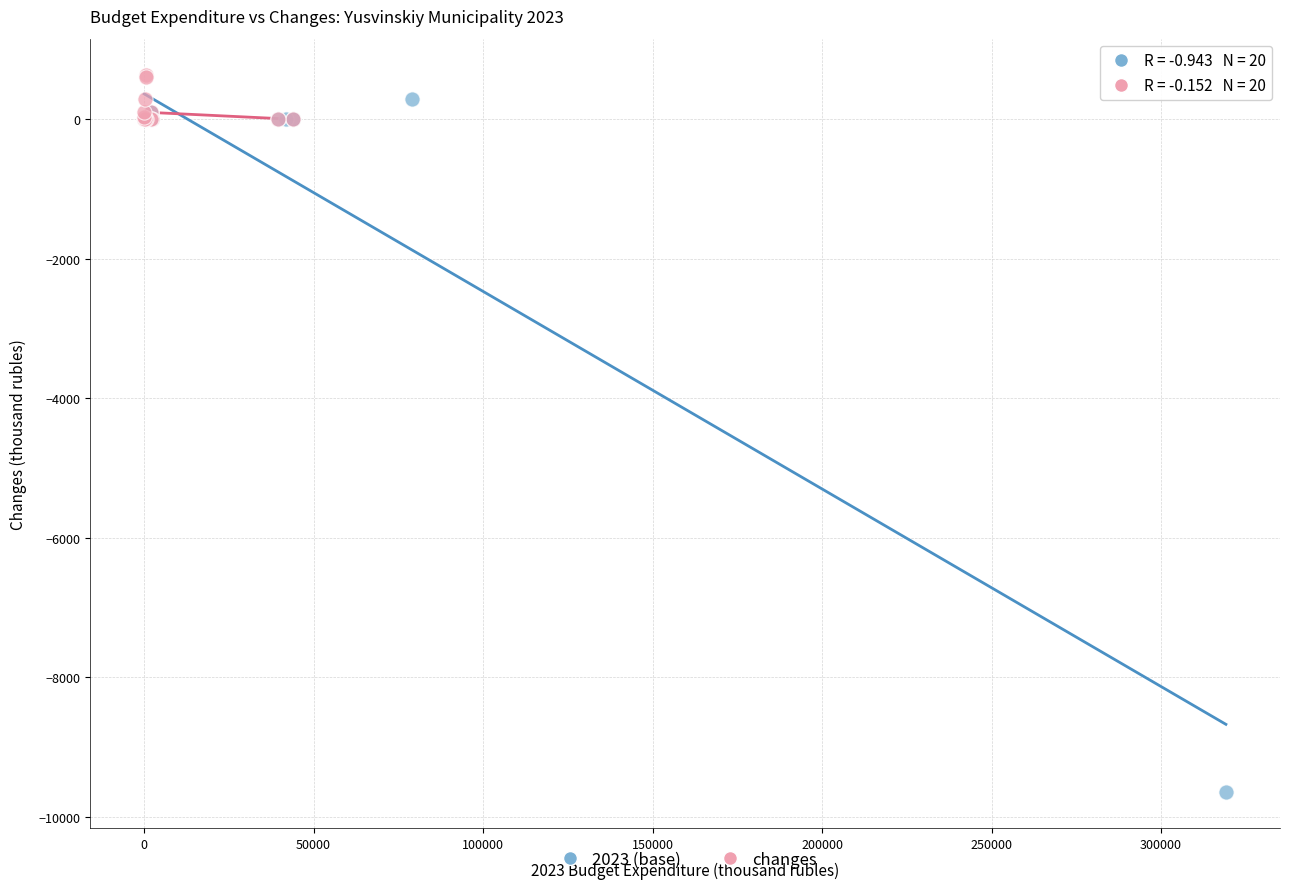

Which series contains the lowest Y value?

2023 (base)